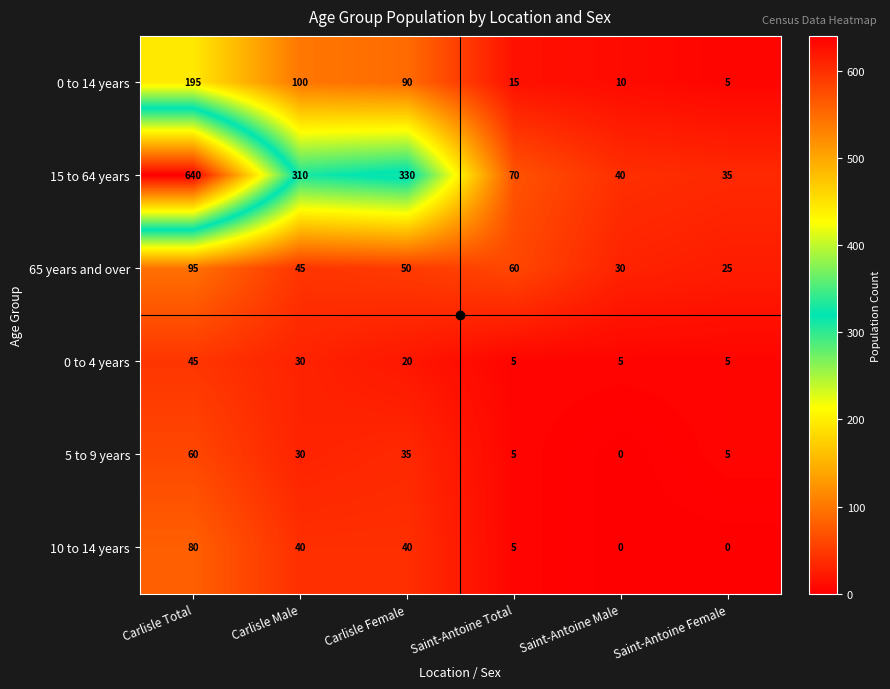

Which series has the largest range (max minus min)?

15 to 64 years